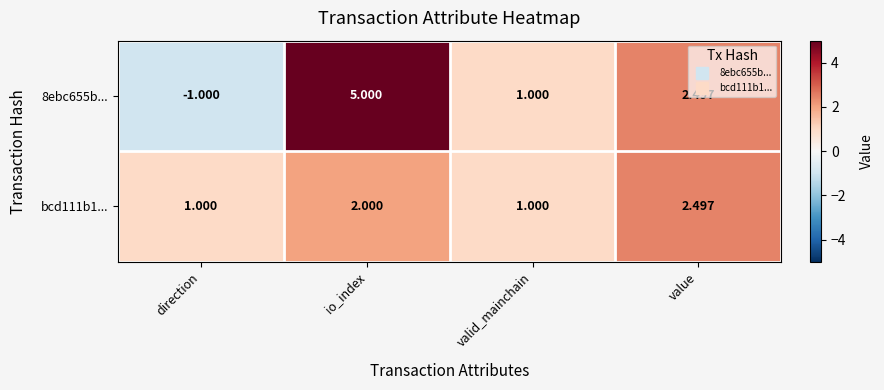

What is the difference between the highest and lowest values at io_index?

3.0